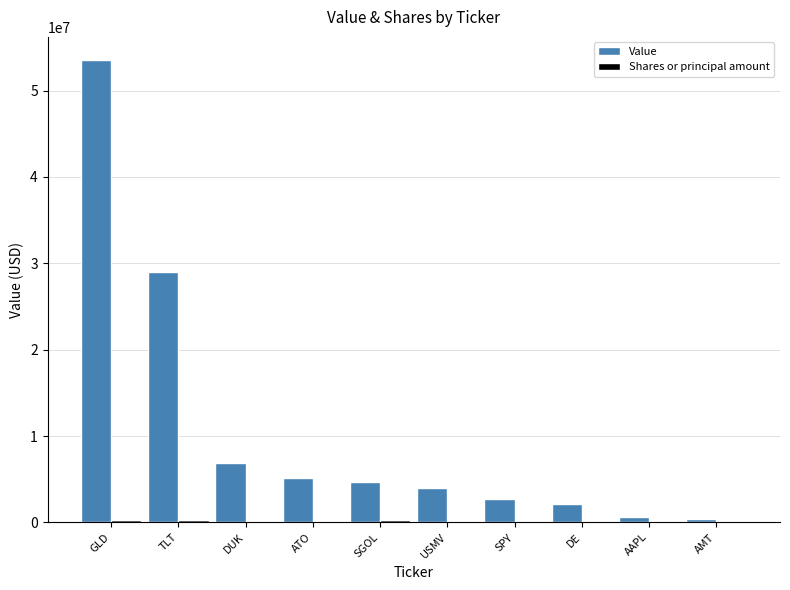

The value of Value at DUK is 6876000. True or false?

True